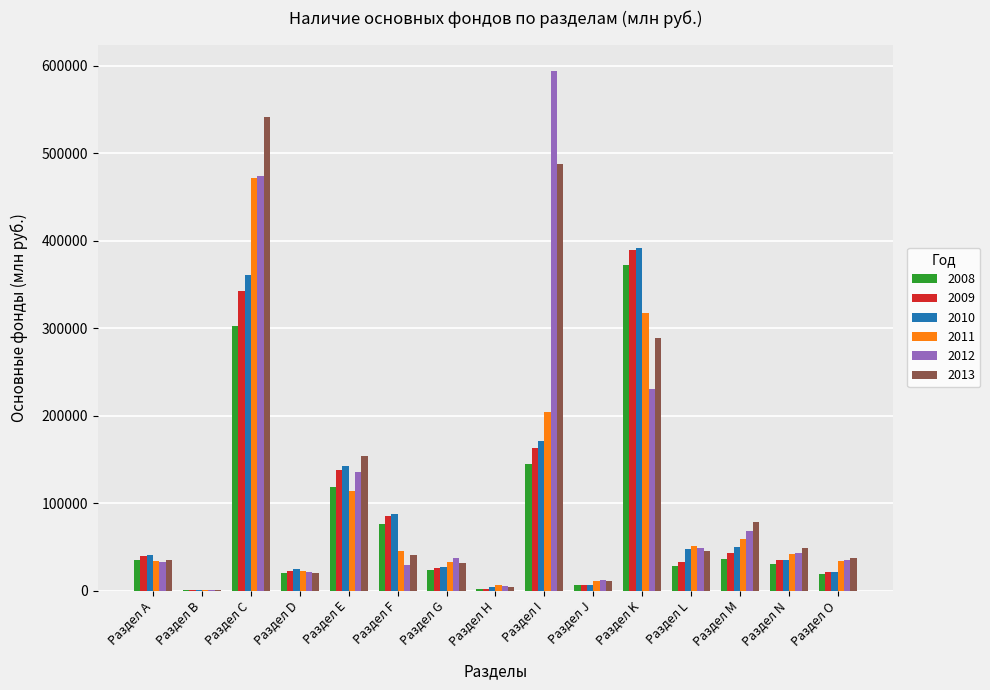

How many data points does each series have?

15